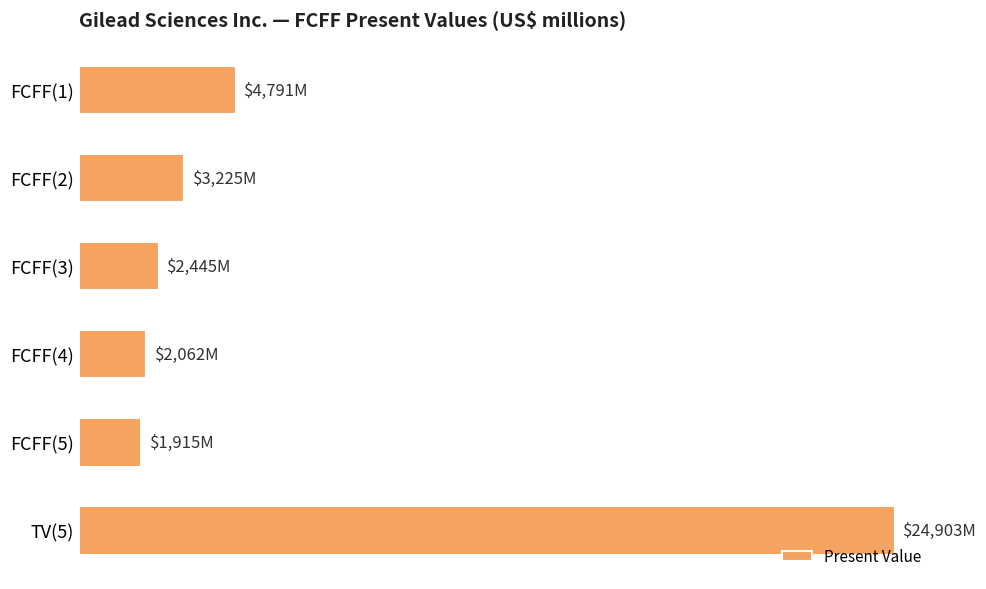

Are the bars horizontal?

Yes